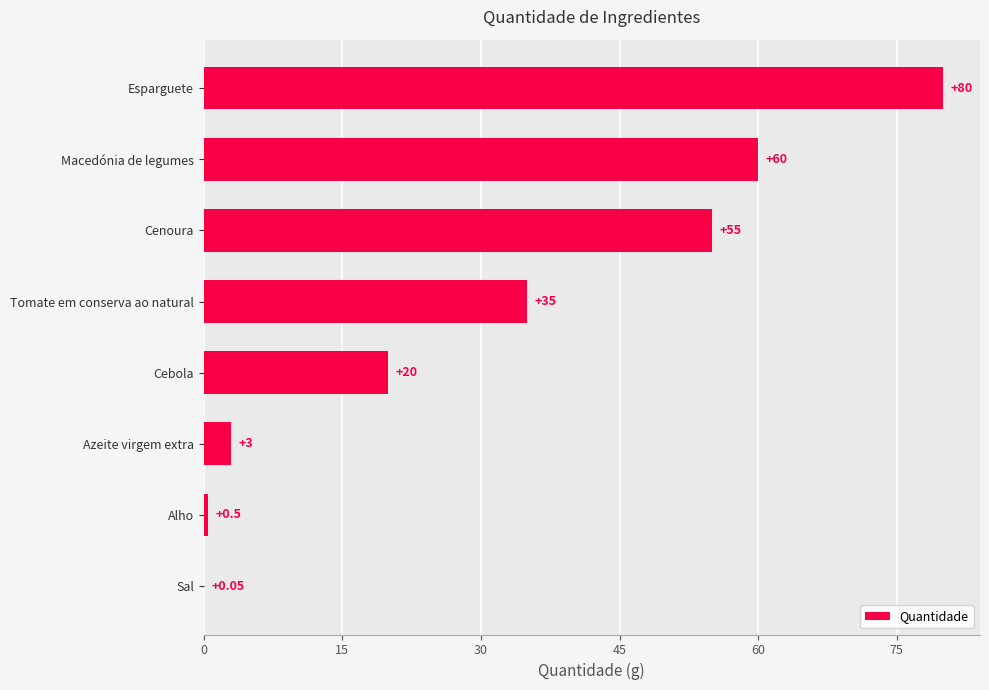

What is the change in value from Macedónia de legumes to Cebola?

-40.0